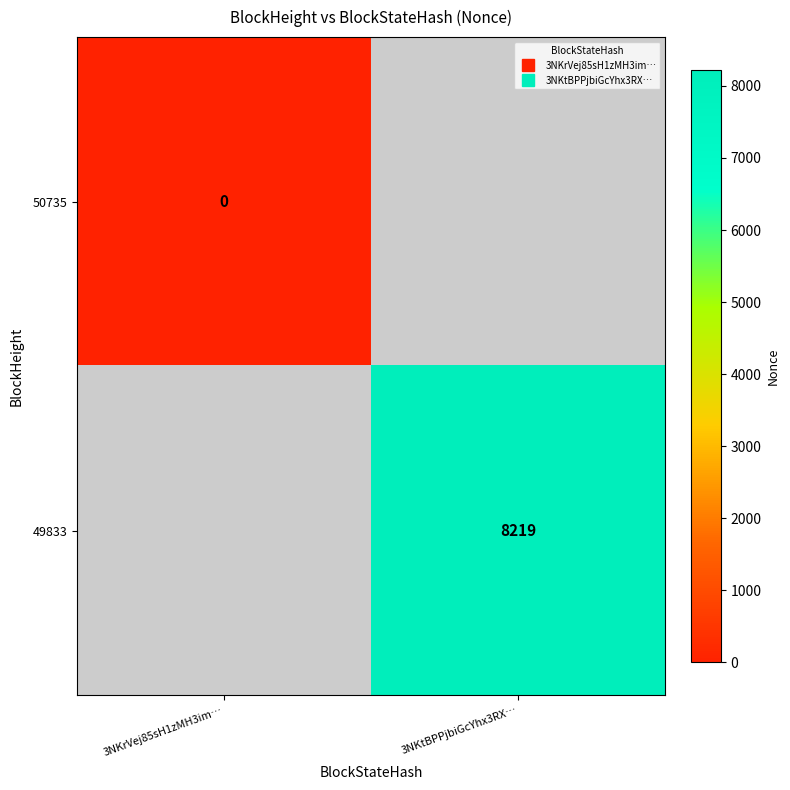

Is it true that 50735 equals 0.0 at 3NKrVej85sH1zMH3im…?

True